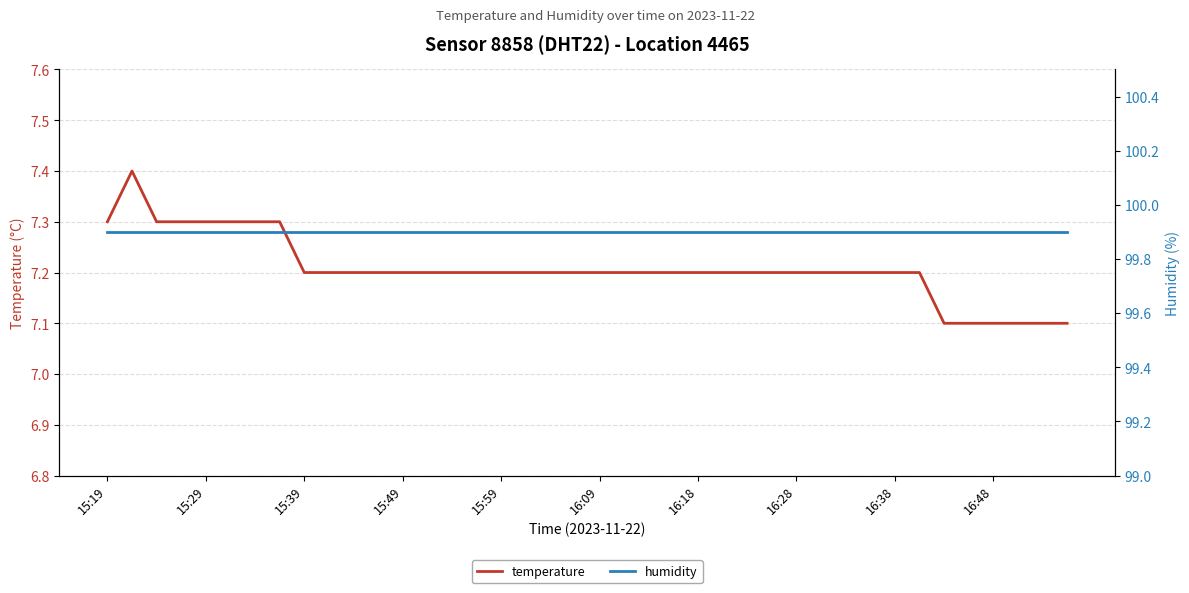

The value of temperature at 15:29 is 10.7. True or false?

False